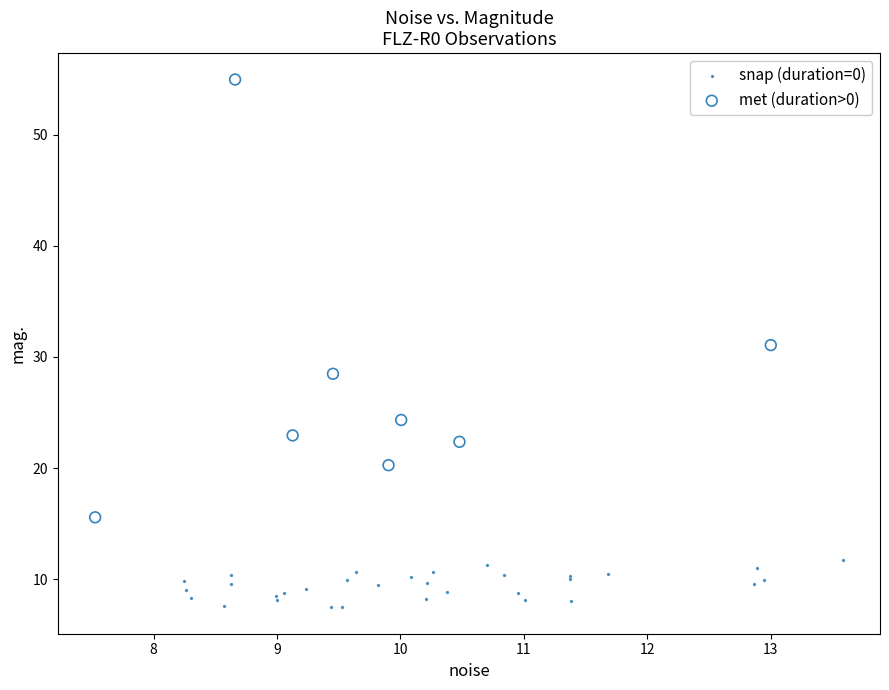

Which series contains the lowest Y value?

snap (duration=0)